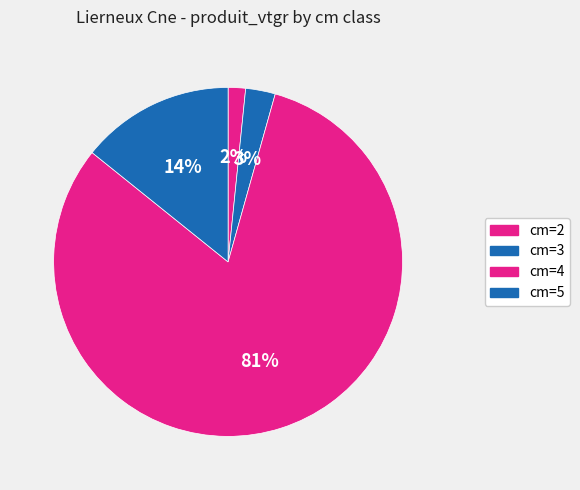

Count the number of slices in the pie.

4